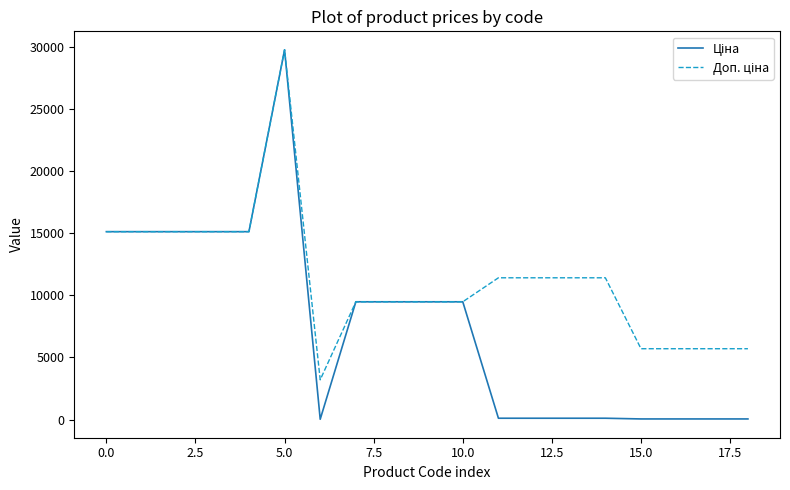

Does the chart have visible grid lines?

No